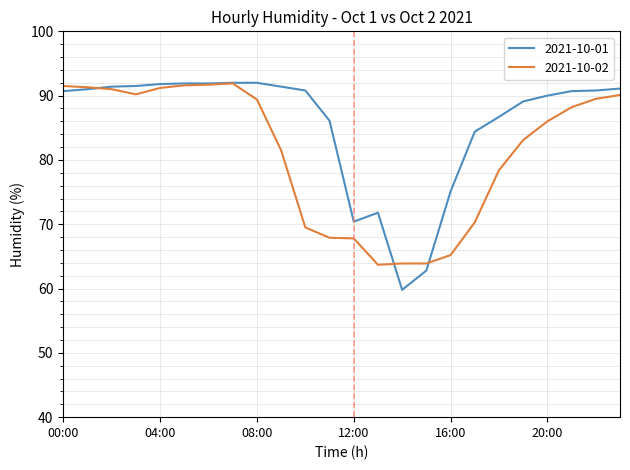

What are all the series names shown in the legend?

2021-10-01, 2021-10-02